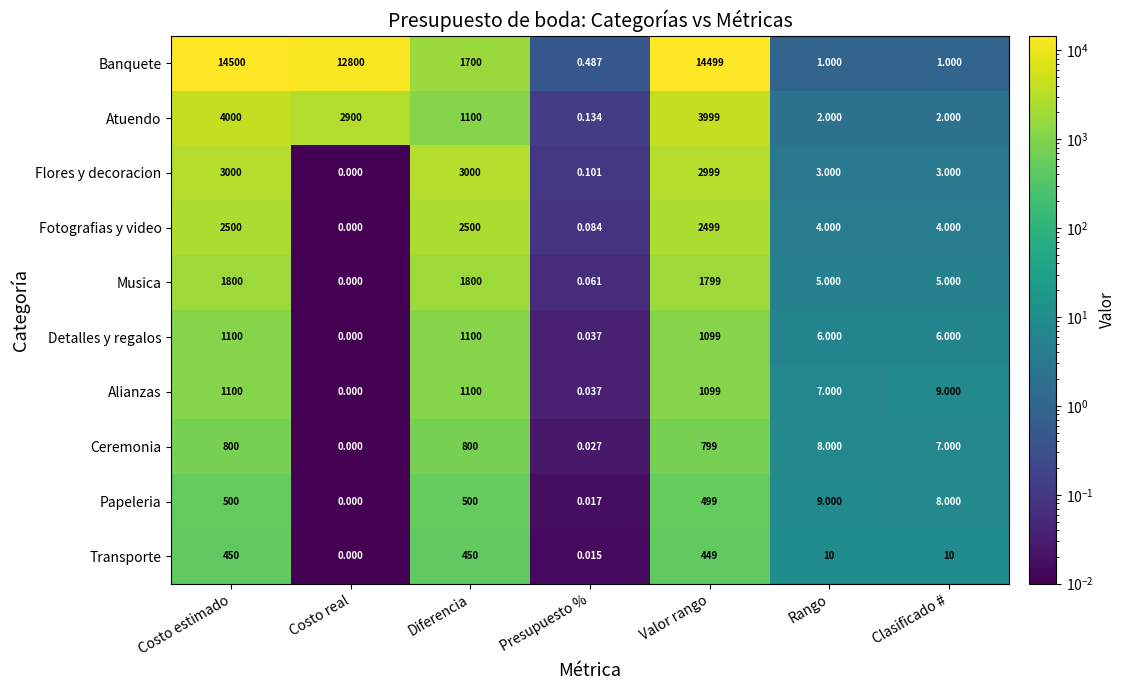

Where does the Atuendo series first go above 1100?

Costo estimado